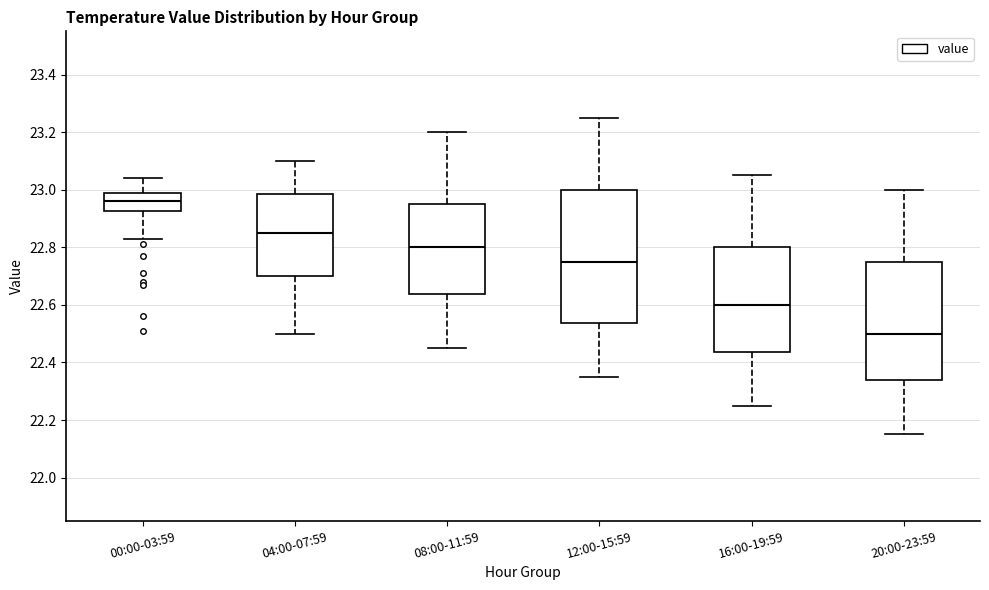

Reading left to right, transcribe this box plot: for each box, give where its median line is, the range the box spans, and where its two whiskers end, as read against the y-axis. The values are not printed on the chart, so give them approximately, as read against the axis.

00:00-03:59: median 22.96, box 22.92 to 23.00, whiskers 22.84 to 23.04
04:00-07:59: median 22.86, box 22.70 to 22.98, whiskers 22.50 to 23.10
08:00-11:59: median 22.80, box 22.64 to 22.96, whiskers 22.46 to 23.20
12:00-15:59: median 22.76, box 22.54 to 23.00, whiskers 22.36 to 23.26
16:00-19:59: median 22.60, box 22.44 to 22.80, whiskers 22.26 to 23.06
20:00-23:59: median 22.50, box 22.34 to 22.76, whiskers 22.16 to 23.00